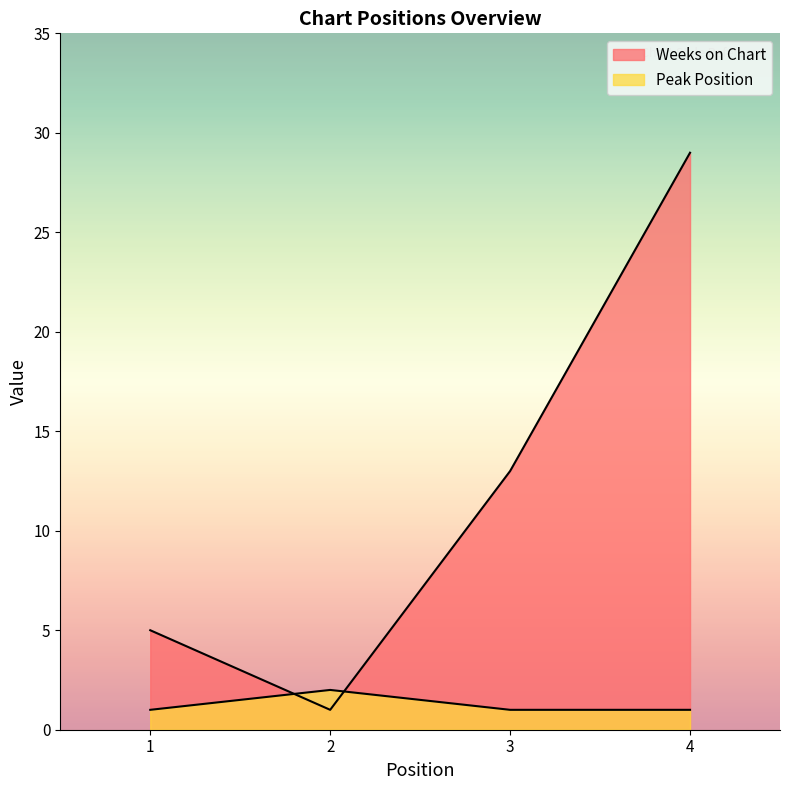

The Weeks on Chart series shows 13 at 3. True or false?

True